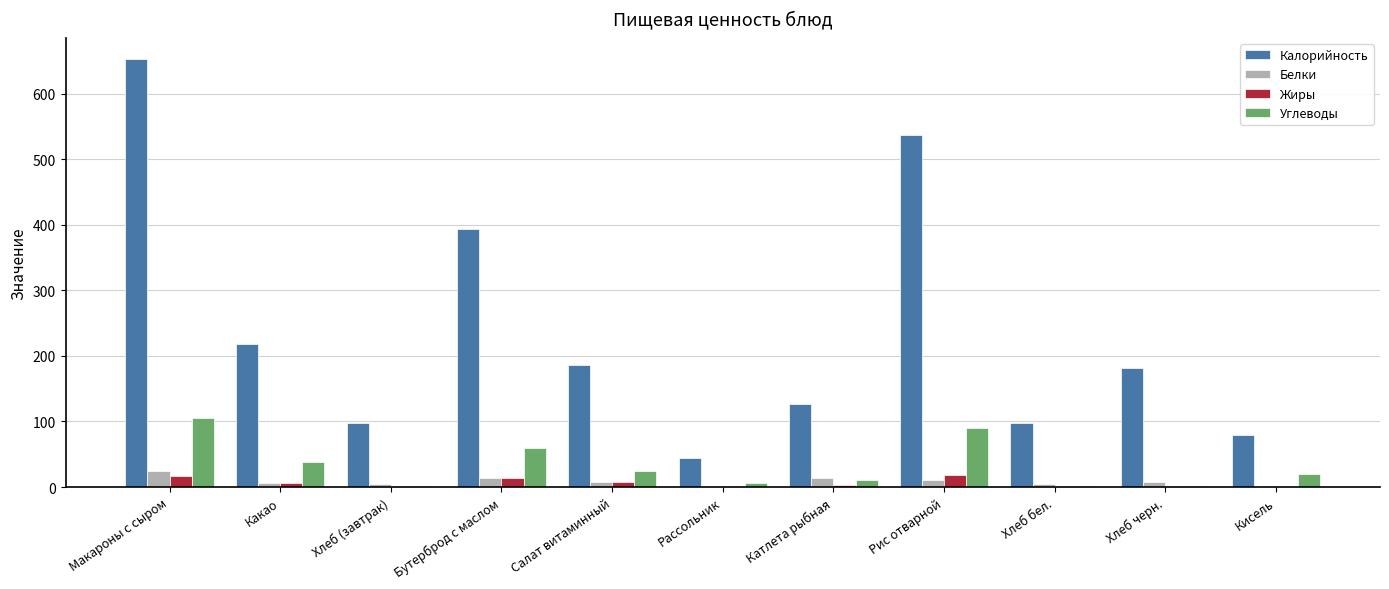

Between Какао and Кисель, which series saw the biggest shift?

Калорийность